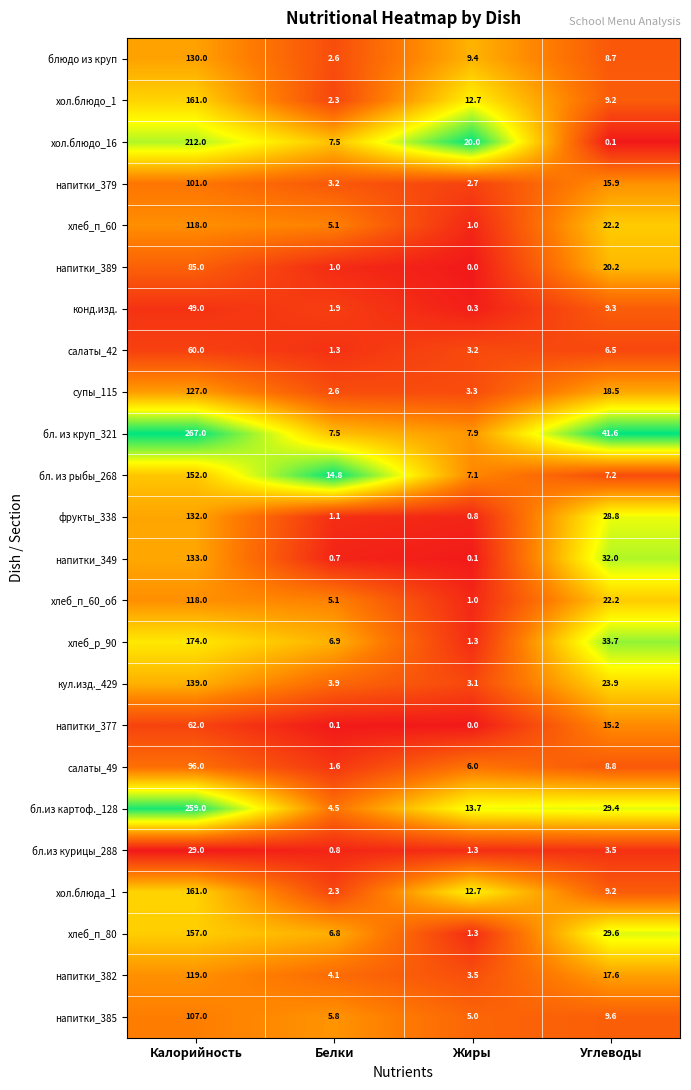

What is the difference between the maximum and minimum values in the салаты_42 series?

58.7